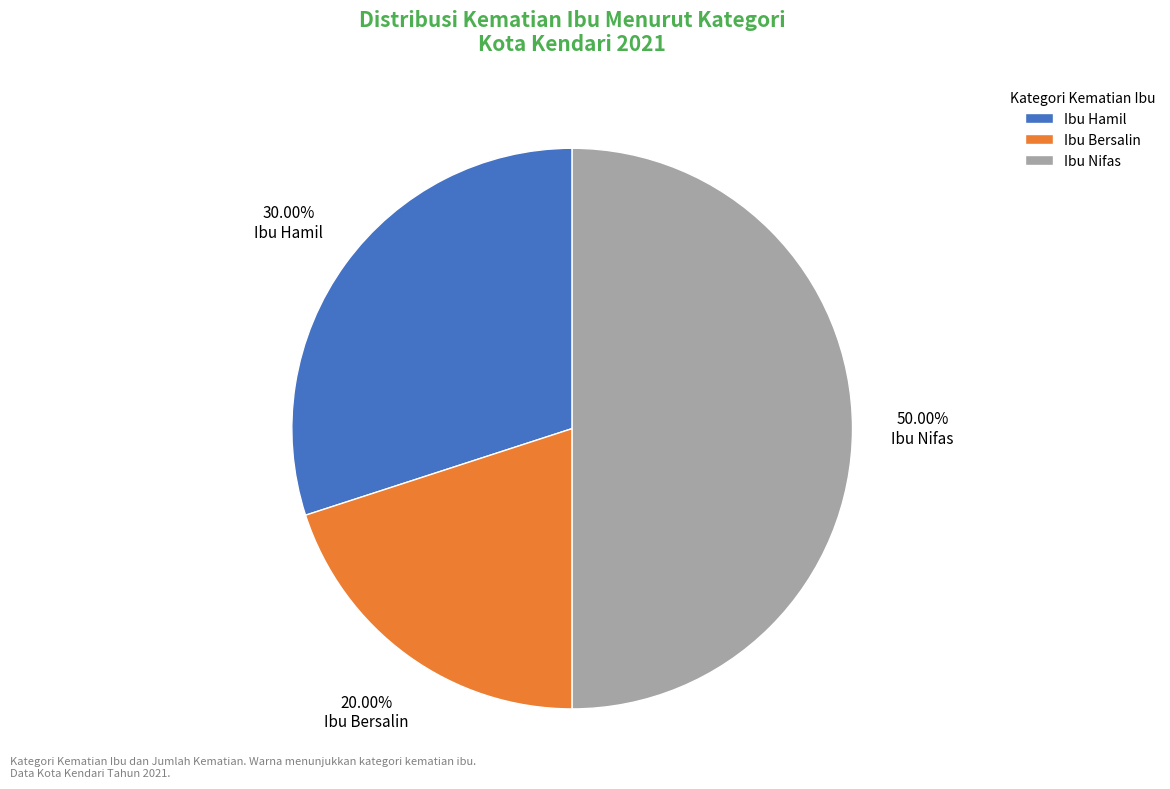

Is Ibu Bersalin the majority of the pie?

No